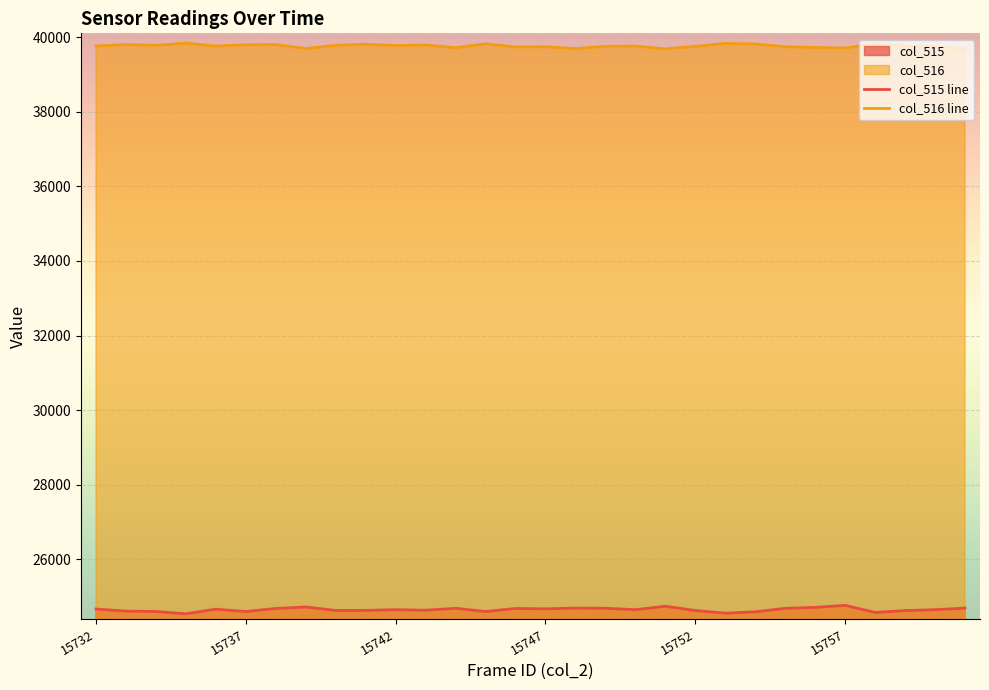

What is the difference between the highest and lowest values at 15757?

14940